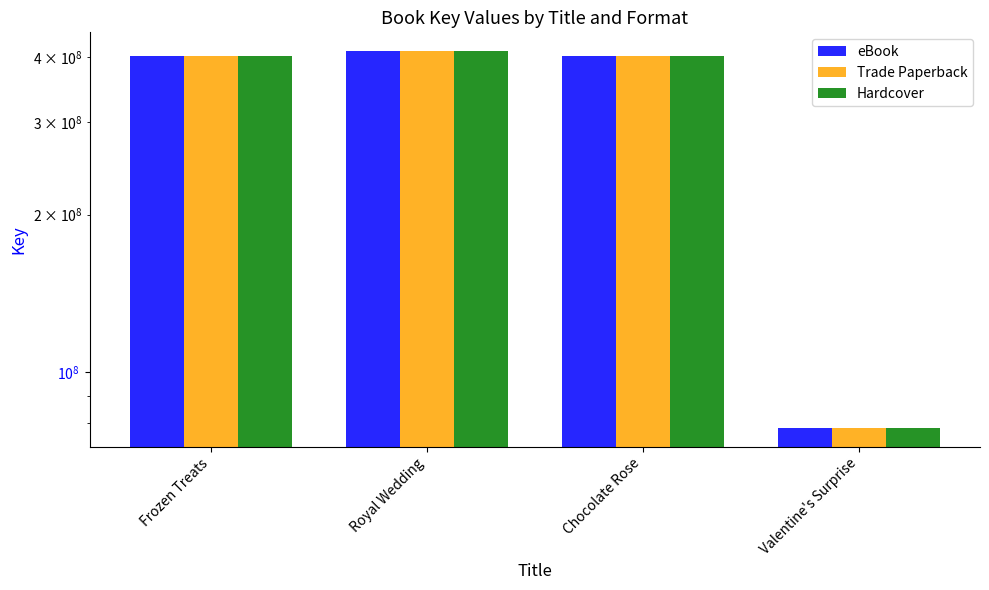

Reading left to right, list all the values displayed in this chart.

eBook: Frozen Treats=402328985	Royal Wedding=410153542	Chocolate Rose=402325245	Valentine's Surprise=78378465
Trade Paperback: Frozen Treats=402328985	Royal Wedding=410153542	Chocolate Rose=402325245	Valentine's Surprise=78378465
Hardcover: Frozen Treats=402328985	Royal Wedding=410153542	Chocolate Rose=402325245	Valentine's Surprise=78378465